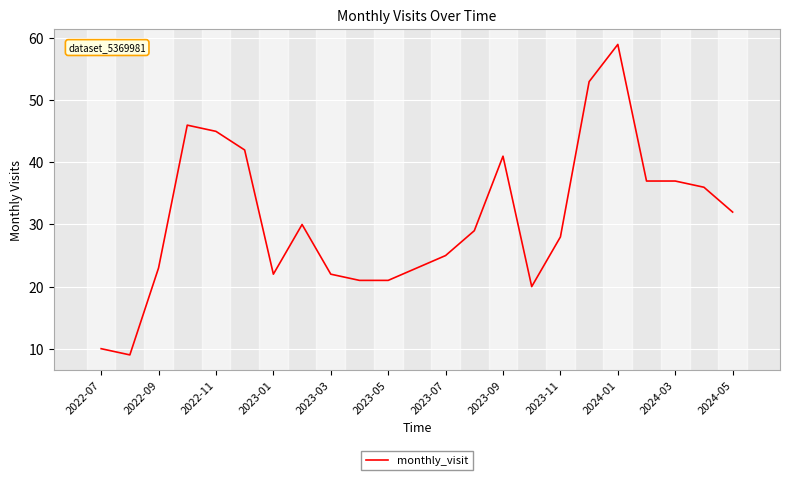

Does the chart have visible grid lines?

Yes